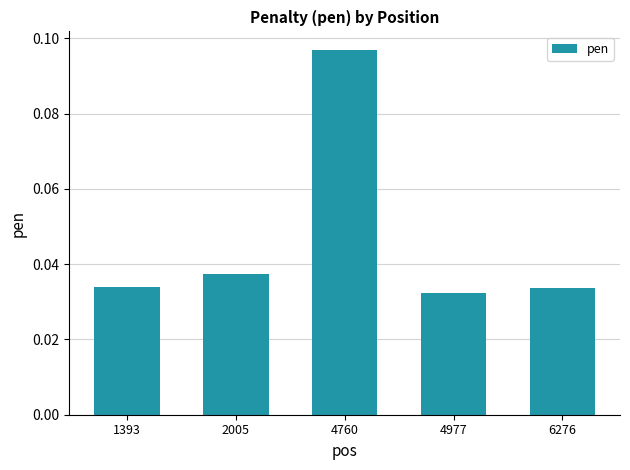

Which label corresponds to the largest value in the chart?

4760